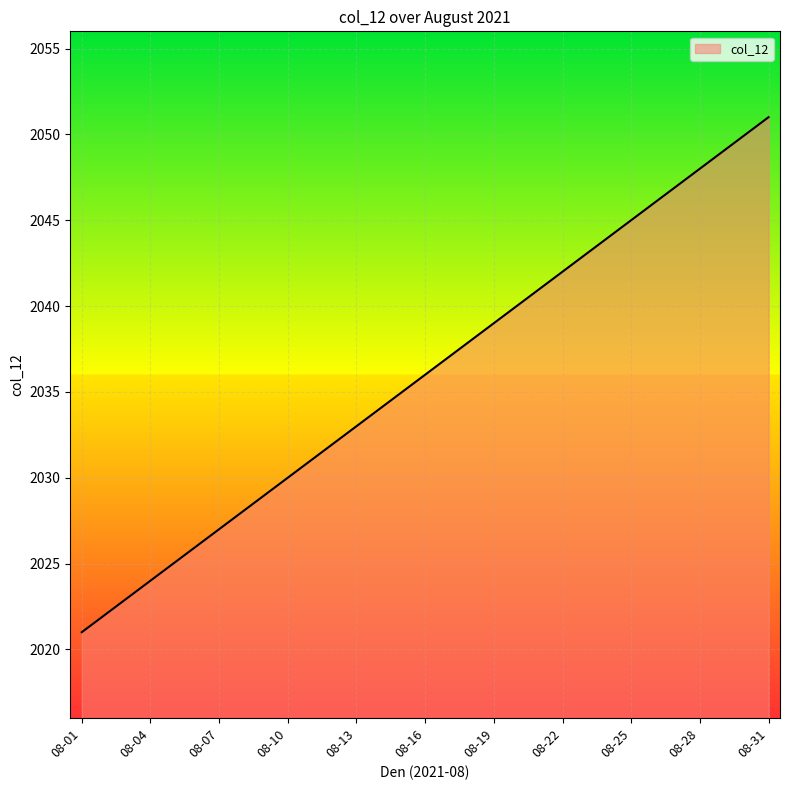

What is the greatest value displayed?

2051